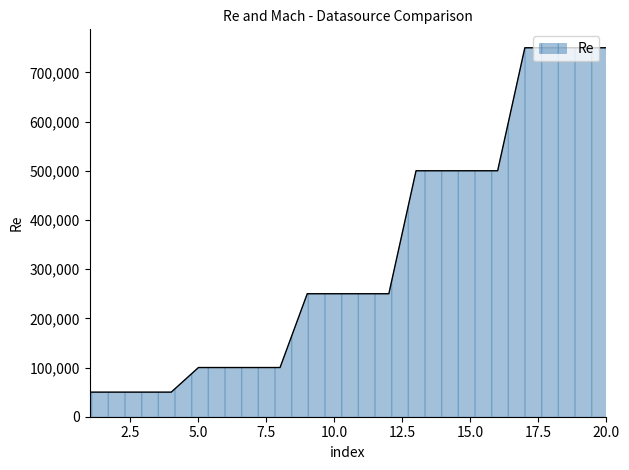

How many lines are shown in the chart?

1